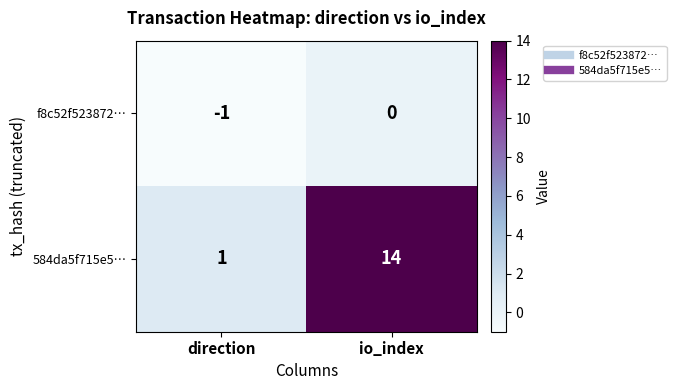

Rank the series at direction from highest to lowest value.

584da5f715e5…, f8c52f523872…